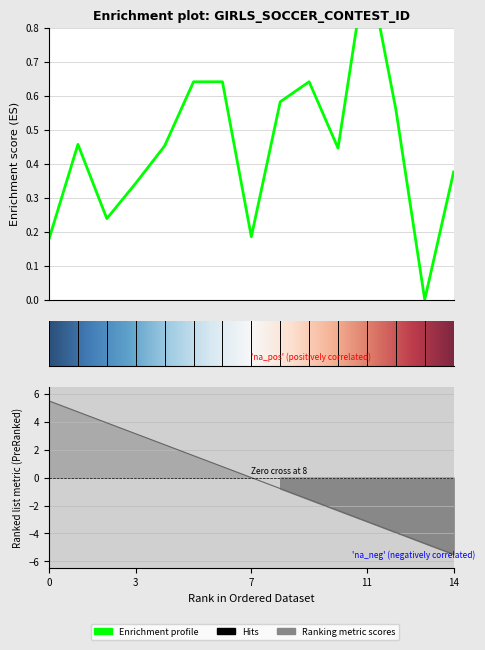

Count the number of values greater than 0.

14